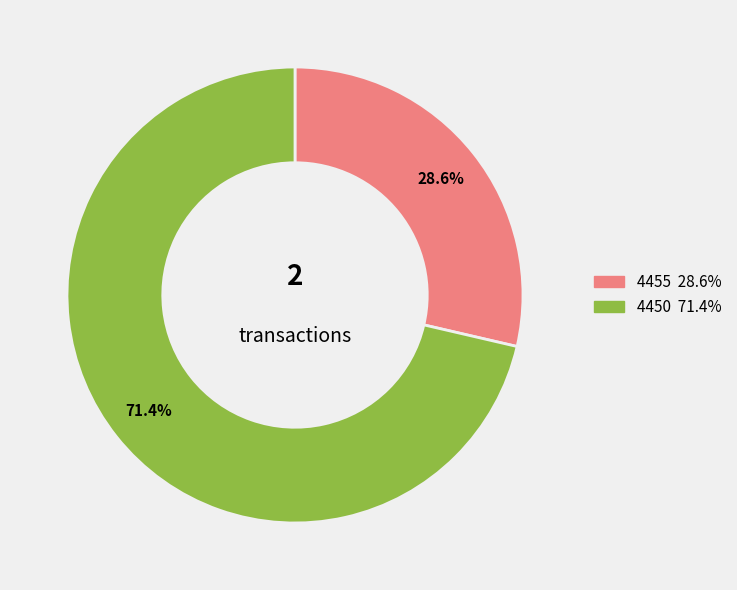

To the nearest percent, what is the combined percentage of 4455 and 4450?

100%